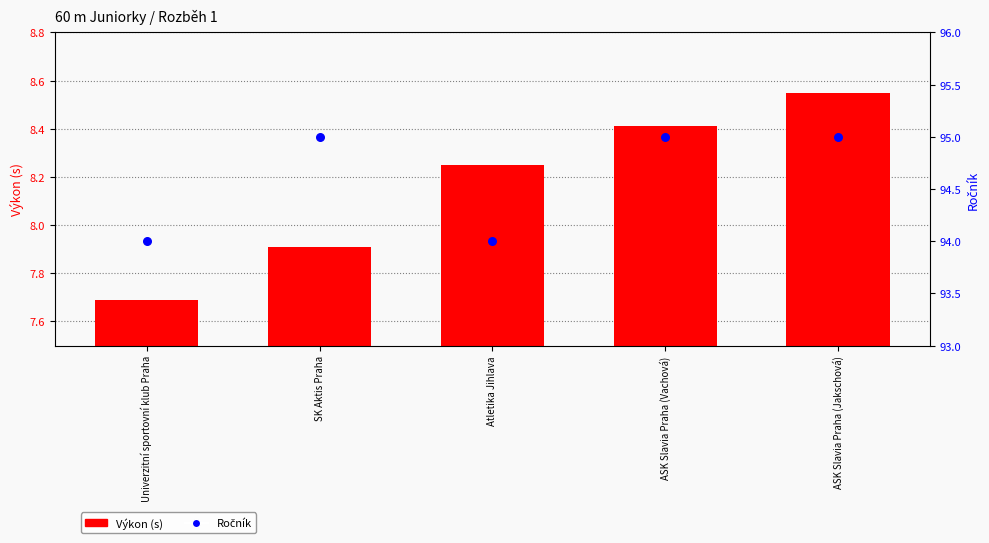

At how many categories does at least one series exceed 38?

5